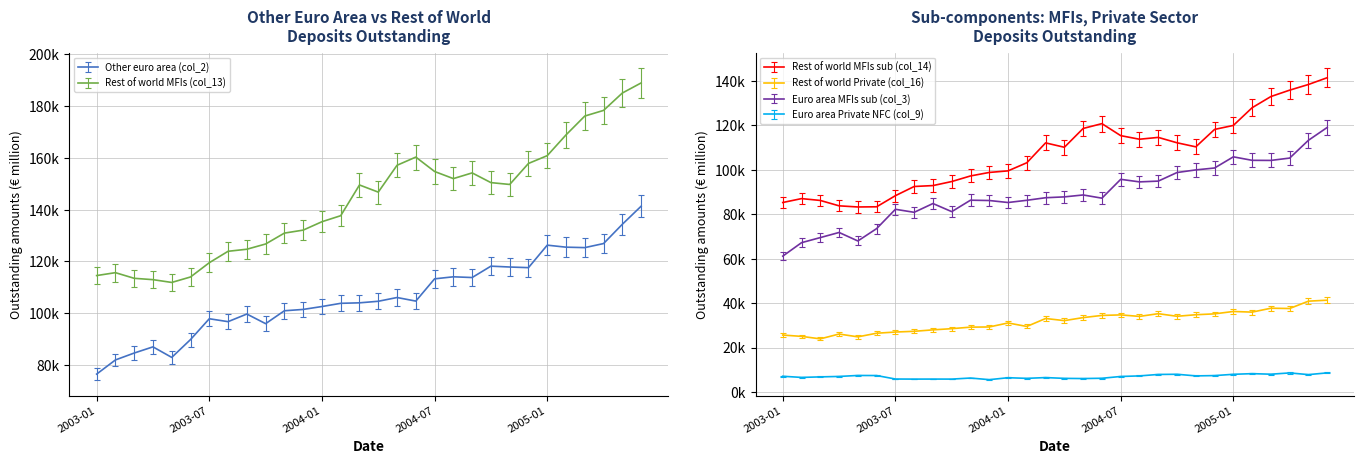

Which series has the largest total across all categories?

Rest of world MFIs (col_13)